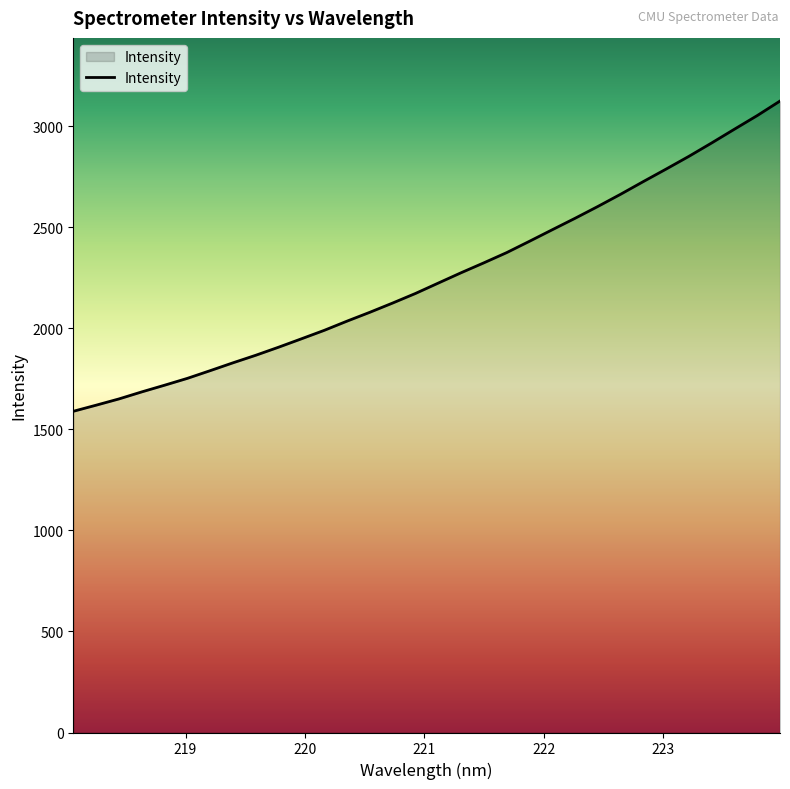

Does the chart have visible grid lines?

No